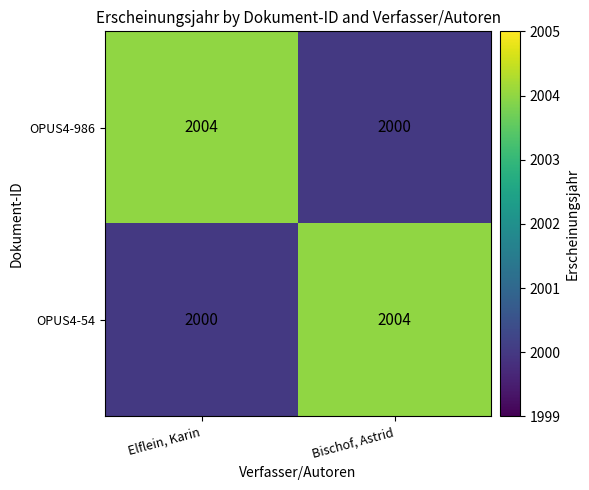

What is the maximum value shown in the chart?

2004